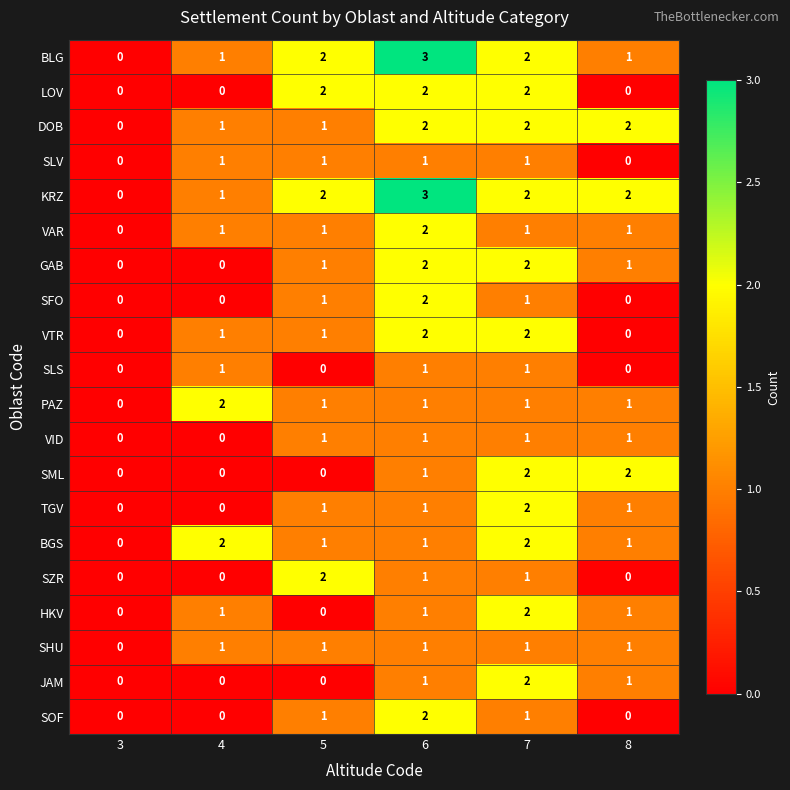

Which category has the highest value across all series?

6